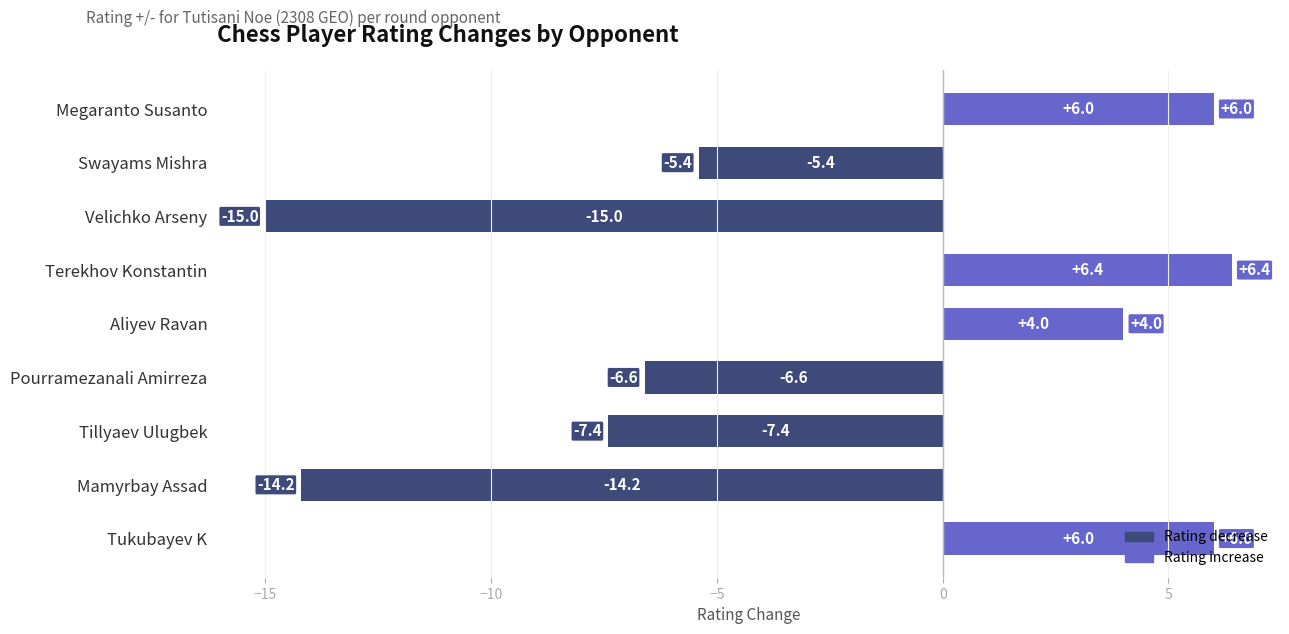

How many bars are there in total?

9